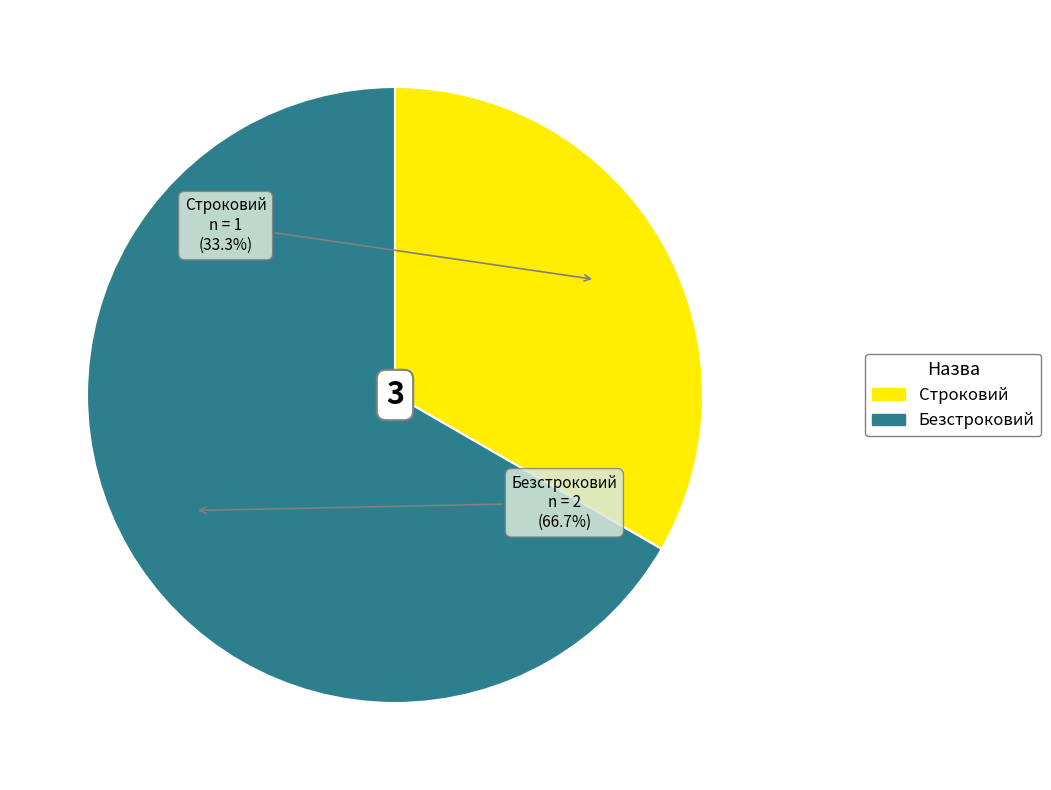

Approximately how many times larger is the value at Безстроковий compared to Строковий?

2.0